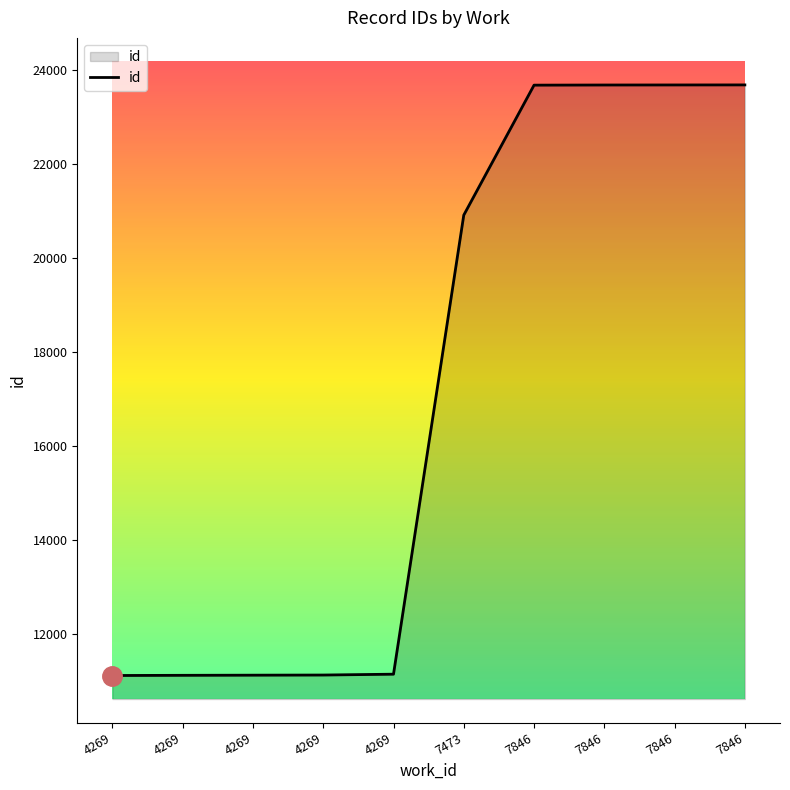

What is the difference between the maximum and minimum values?

12561